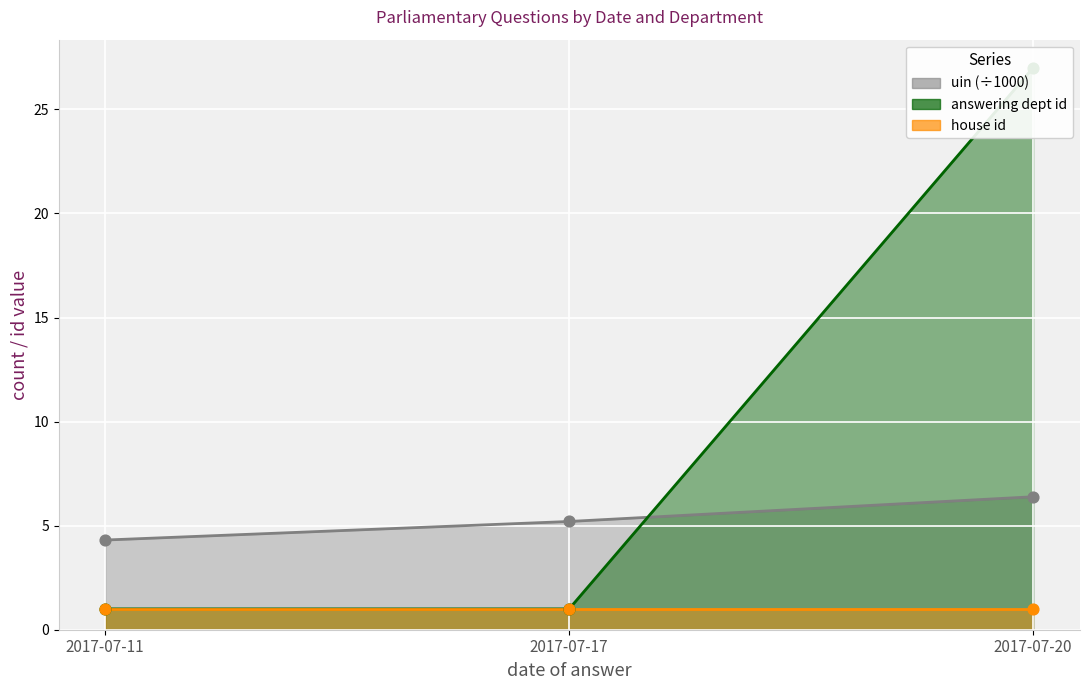

At which category is the sum across all series the highest?

2017-07-20